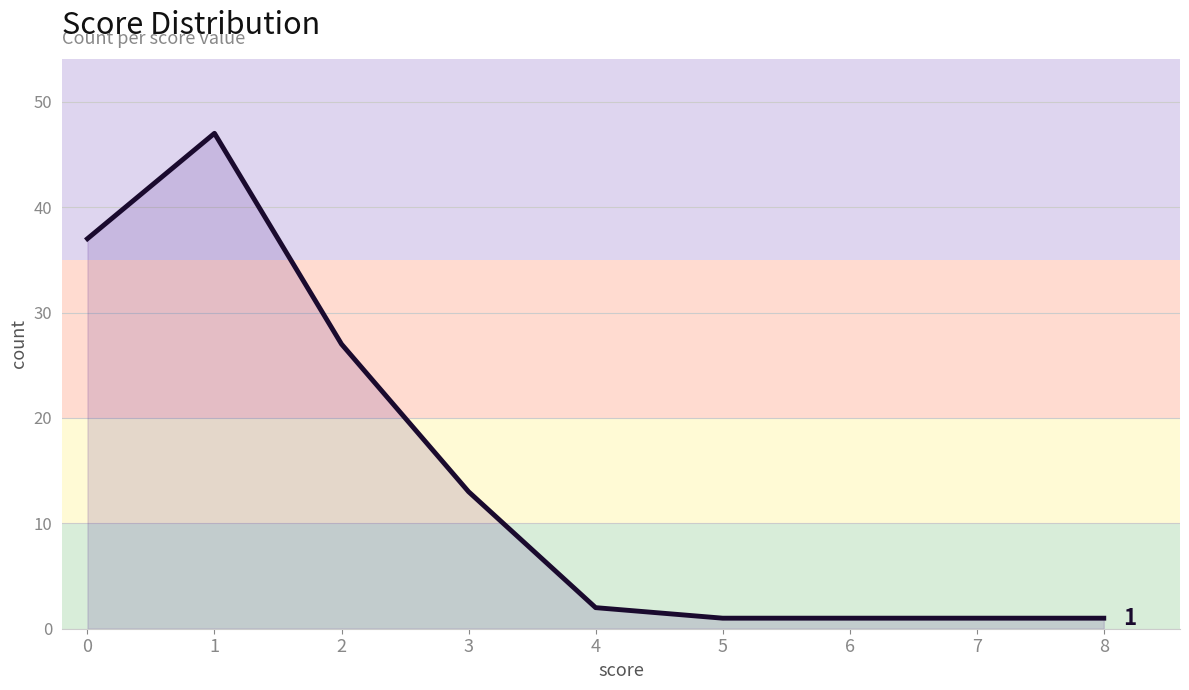

What is the change in value from 1 to 2?

-20